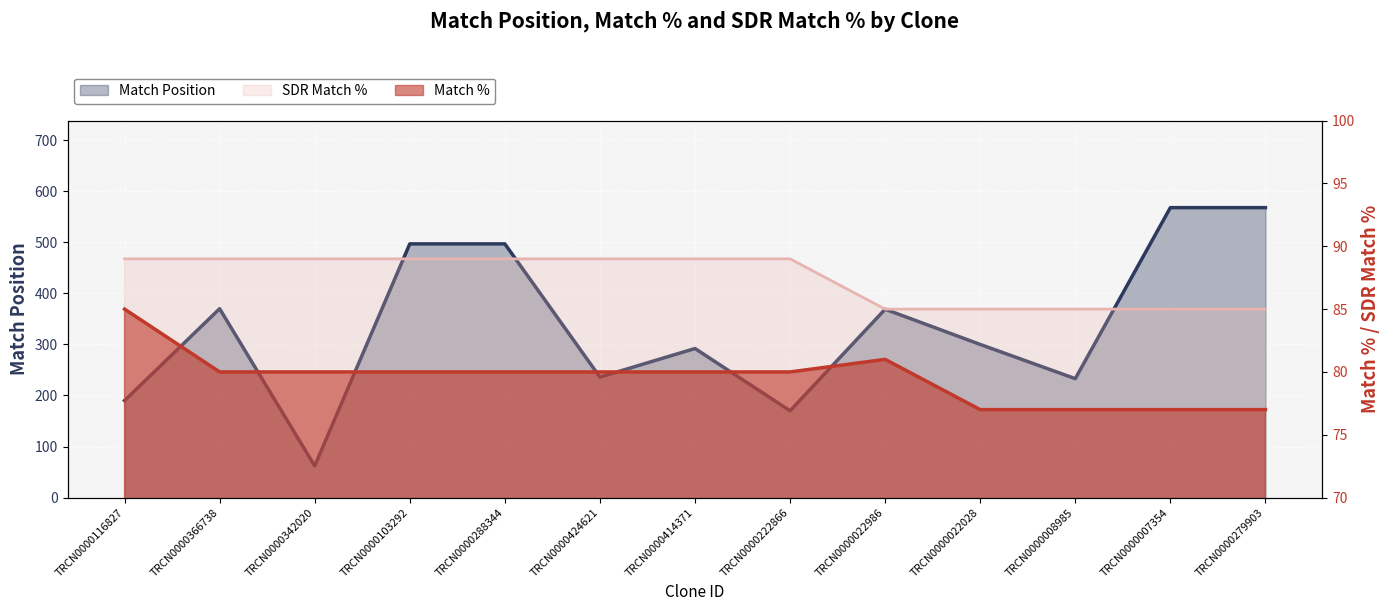

What is the sum of the Match % values at TRCN0000414371 and TRCN0000103292?

160